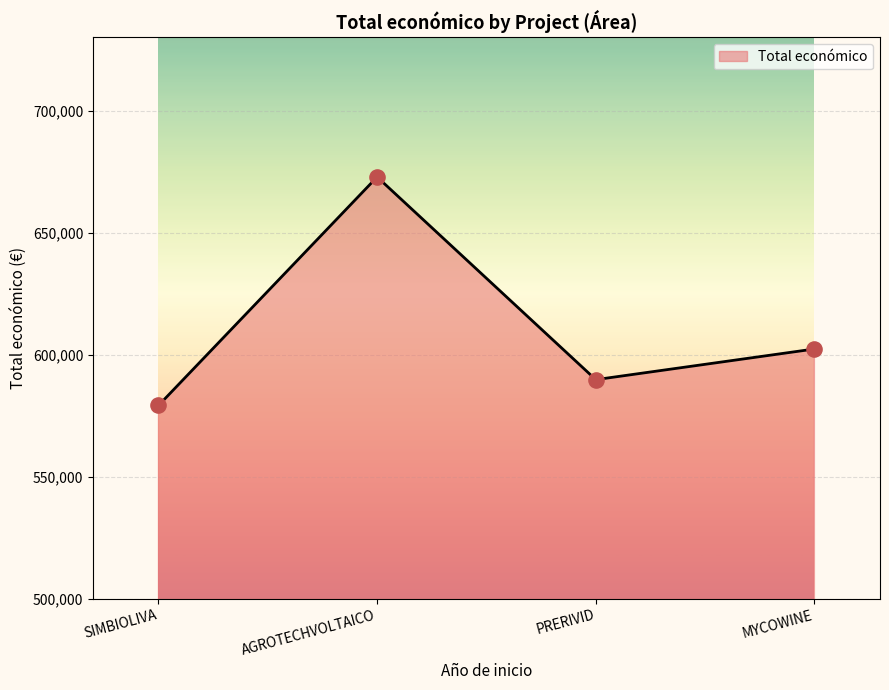

Which has a higher value, PRERIVID or MYCOWINE?

MYCOWINE